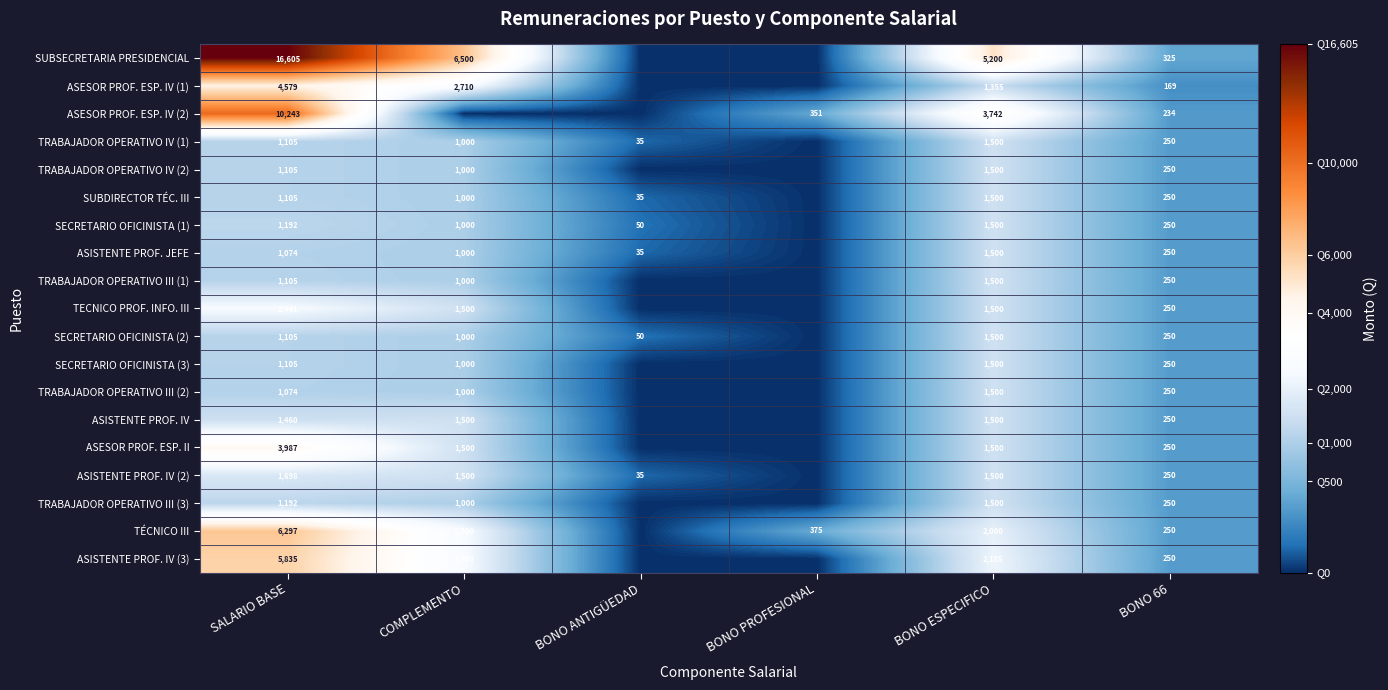

Which series changed the most between SALARIO BASE and BONO 66?

SUBSECRETARIA PRESIDENCIAL